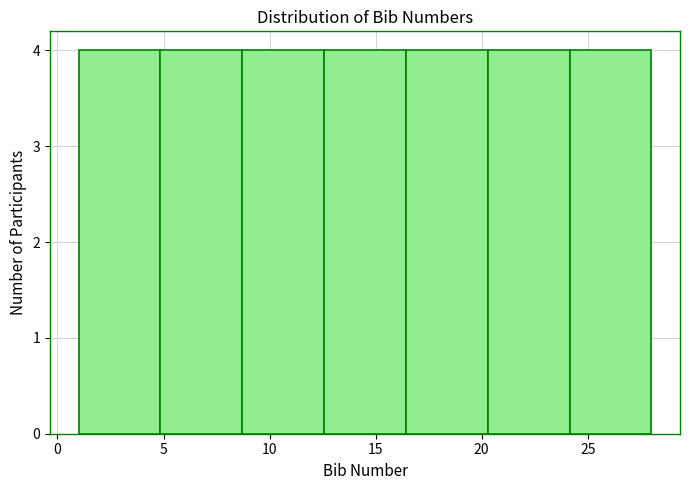

Reading left to right, transcribe this chart: for each bar, give the range it covers on the x-axis and its height. Neither the bar edges nor the heights are printed on the chart, so give them approximately, as read against the axes.

1.0 to 5.0: 4
5.0 to 8.5: 4
8.5 to 12.5: 4
12.5 to 16.5: 4
16.5 to 20.5: 4
20.5 to 24.0: 4
24.0 to 28.0: 4